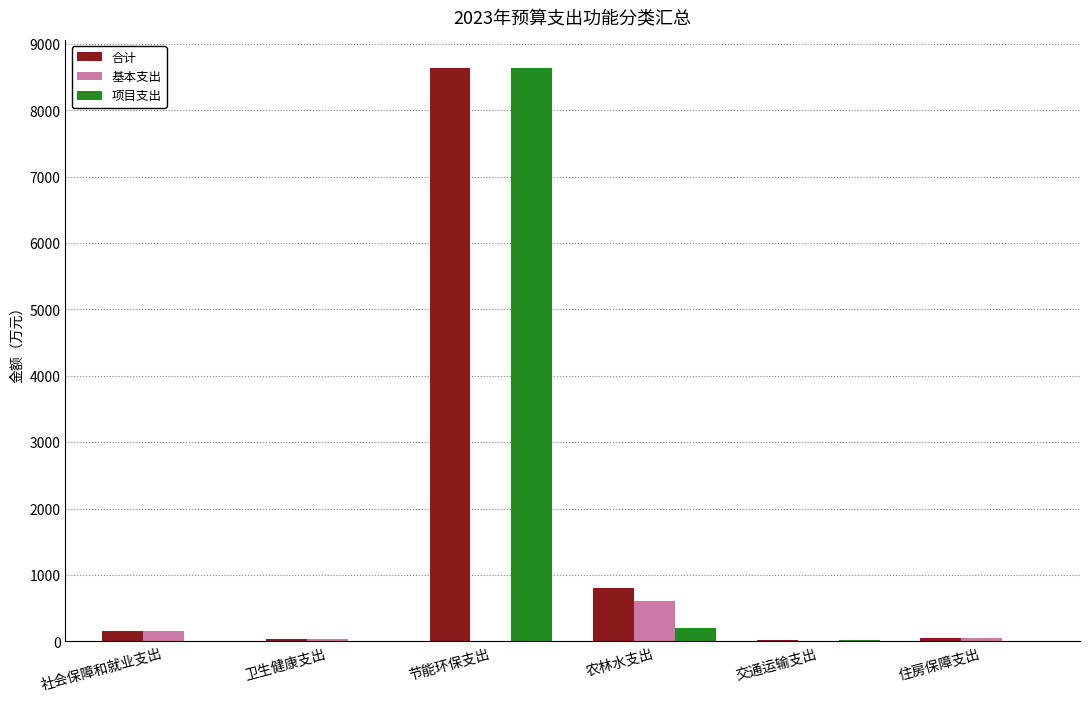

What is the greatest value displayed?

8628.7